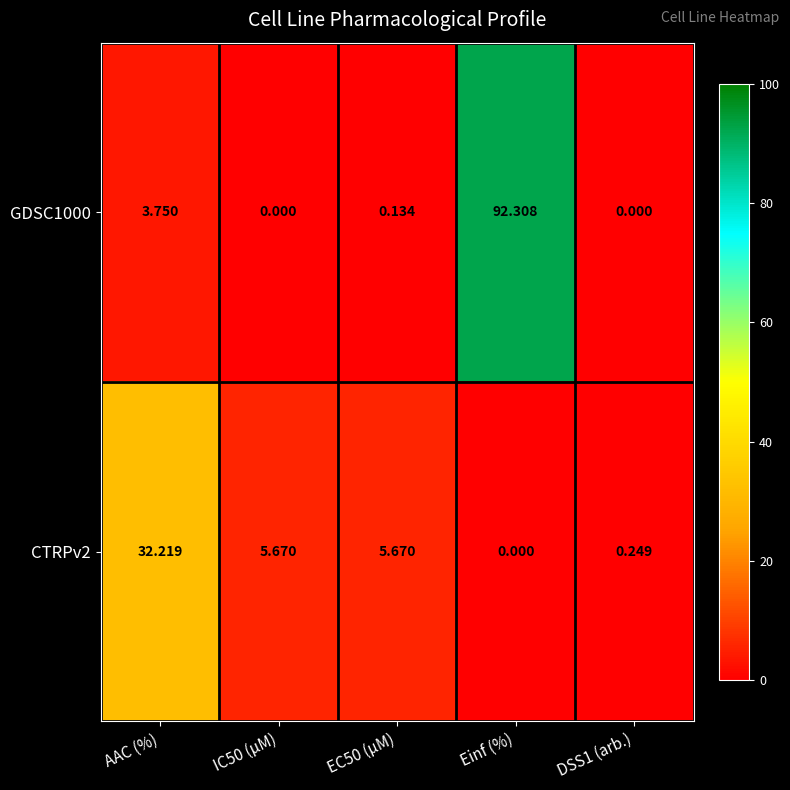

Which label corresponds to the largest value in the chart?

Einf (%)